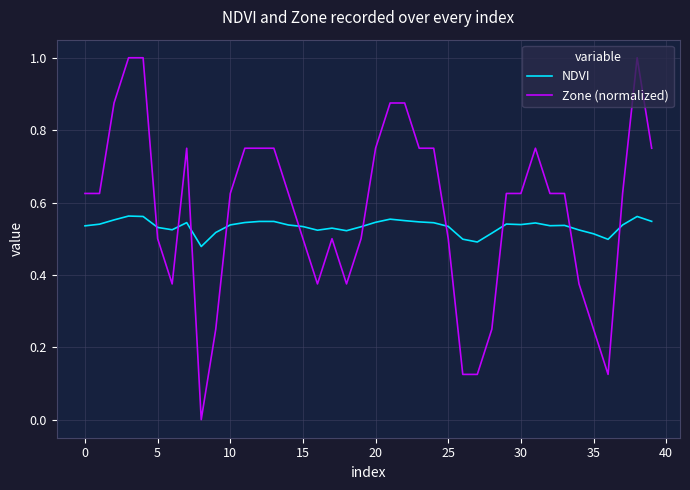

True or false: Zone (normalized) and NDVI intersect in this chart.

True